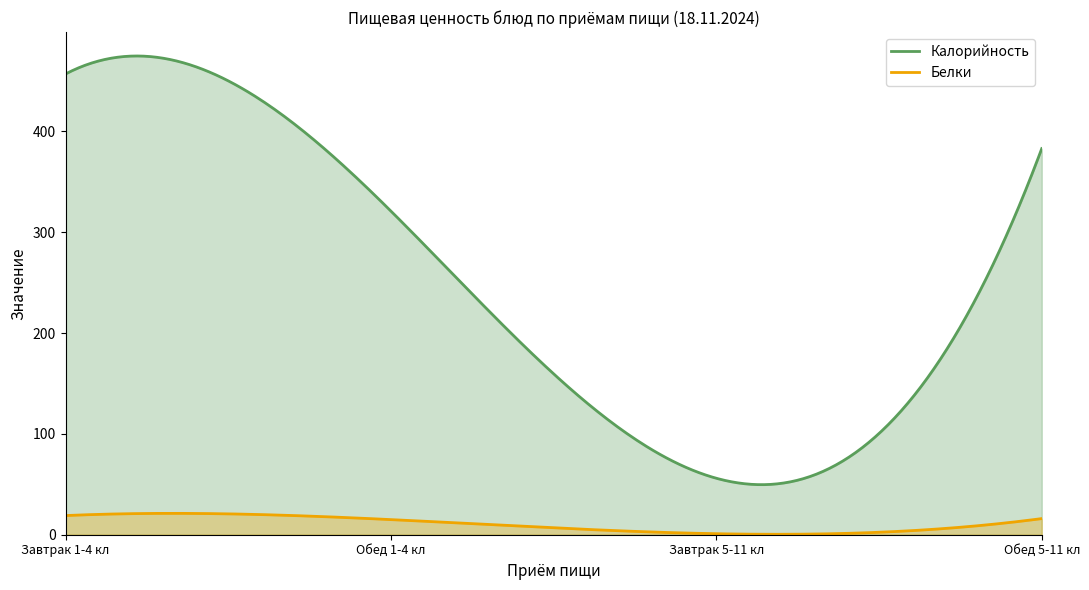

The value of Калорийность at Обед 5-11 кл is 383. True or false?

True